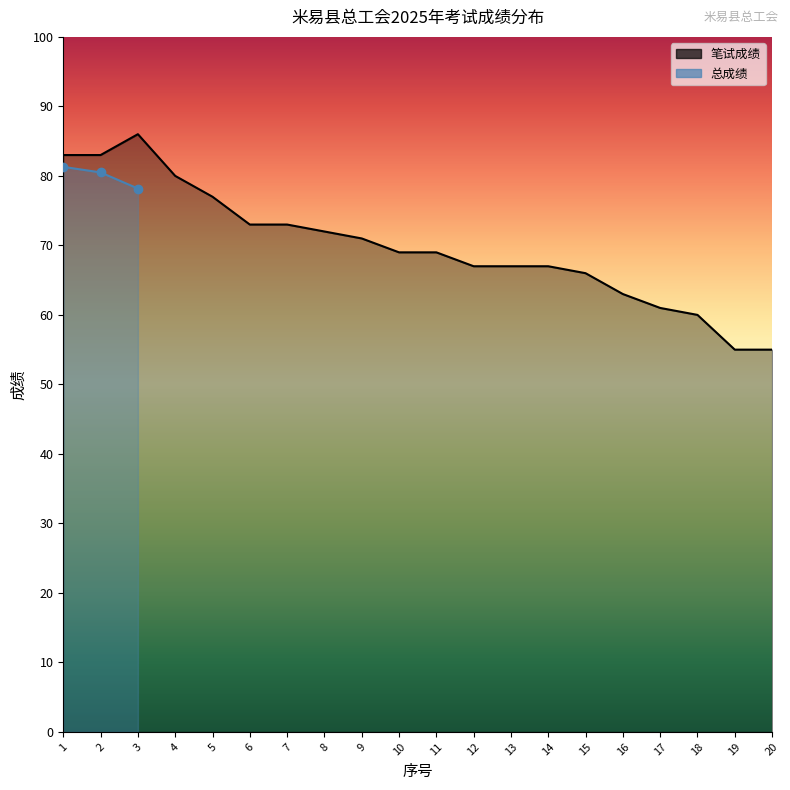

What is the smallest value displayed?

55